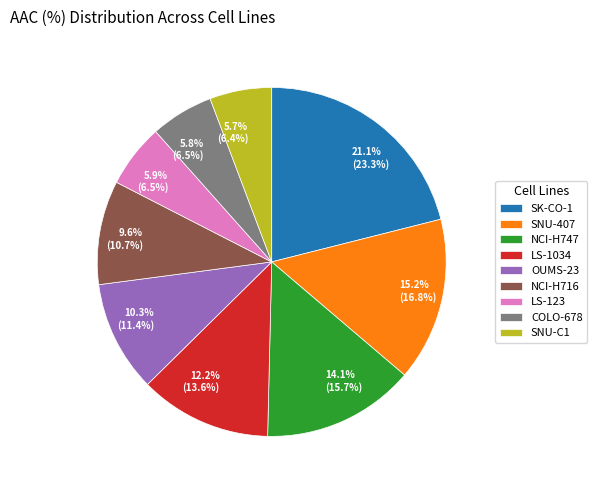

Approximately how many times larger is the value at 14.1% (15.7%) compared to 5.8% (6.5%)?

2.4